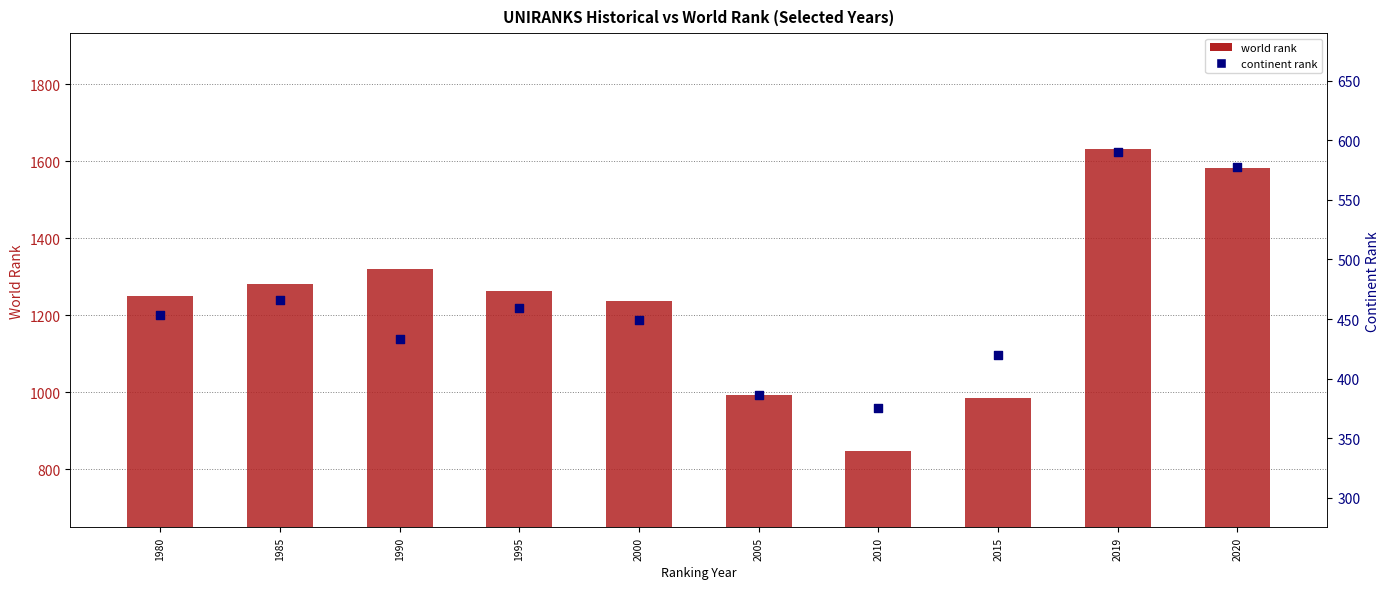

Is the value of world rank at 2020 greater than the value of continent rank at 2020?

Yes